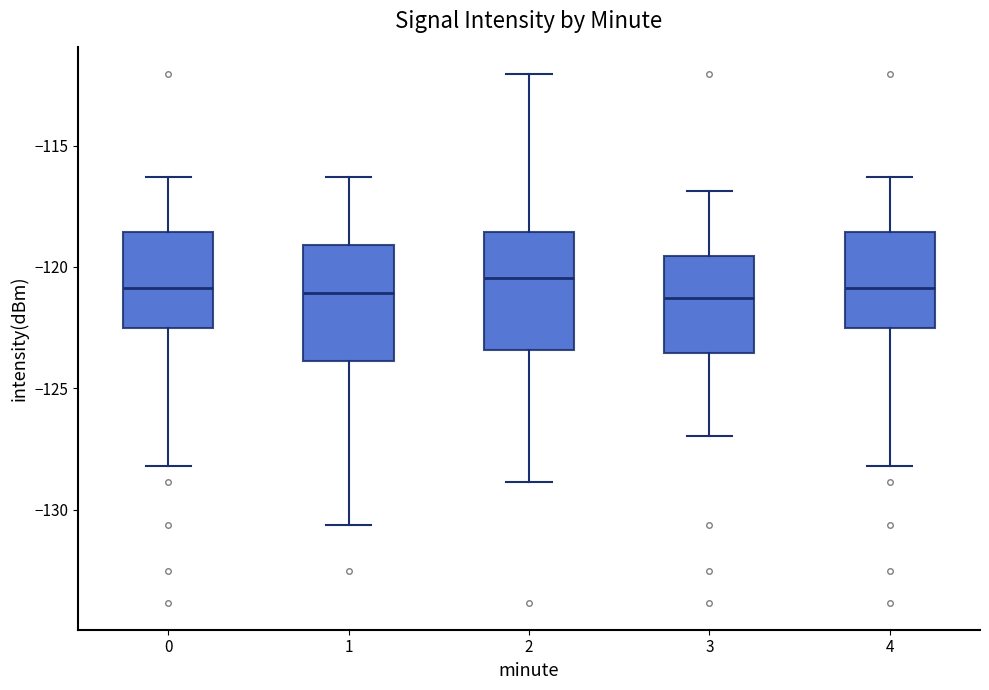

Reading left to right, transcribe this box plot: for each box, give where its median line is, the range the box spans, and where its two whiskers end, as read against the y-axis. The values are not printed on the chart, so give them approximately, as read against the axis.

0: median -121.0, box -122.5 to -118.5, whiskers -128.0 to -116.5
1: median -121.0, box -124.0 to -119.0, whiskers -130.5 to -116.5
2: median -120.5, box -123.5 to -118.5, whiskers -129.0 to -112.0
3: median -121.5, box -123.5 to -119.5, whiskers -127.0 to -117.0
4: median -121.0, box -122.5 to -118.5, whiskers -128.0 to -116.5